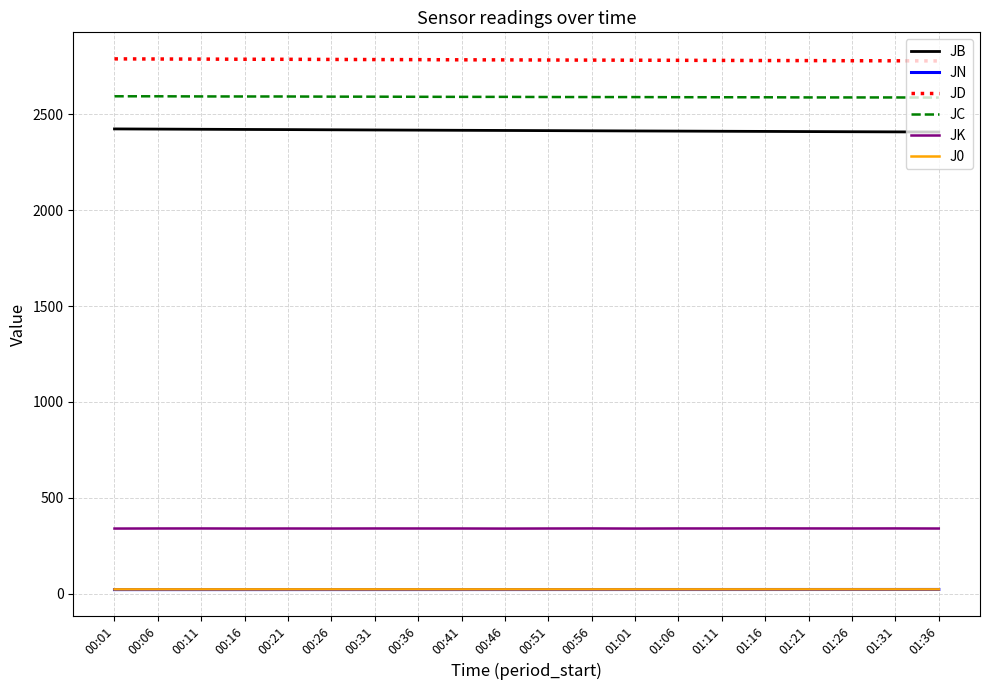

True or false: JK has a value of 167.5 at 01:11.

False